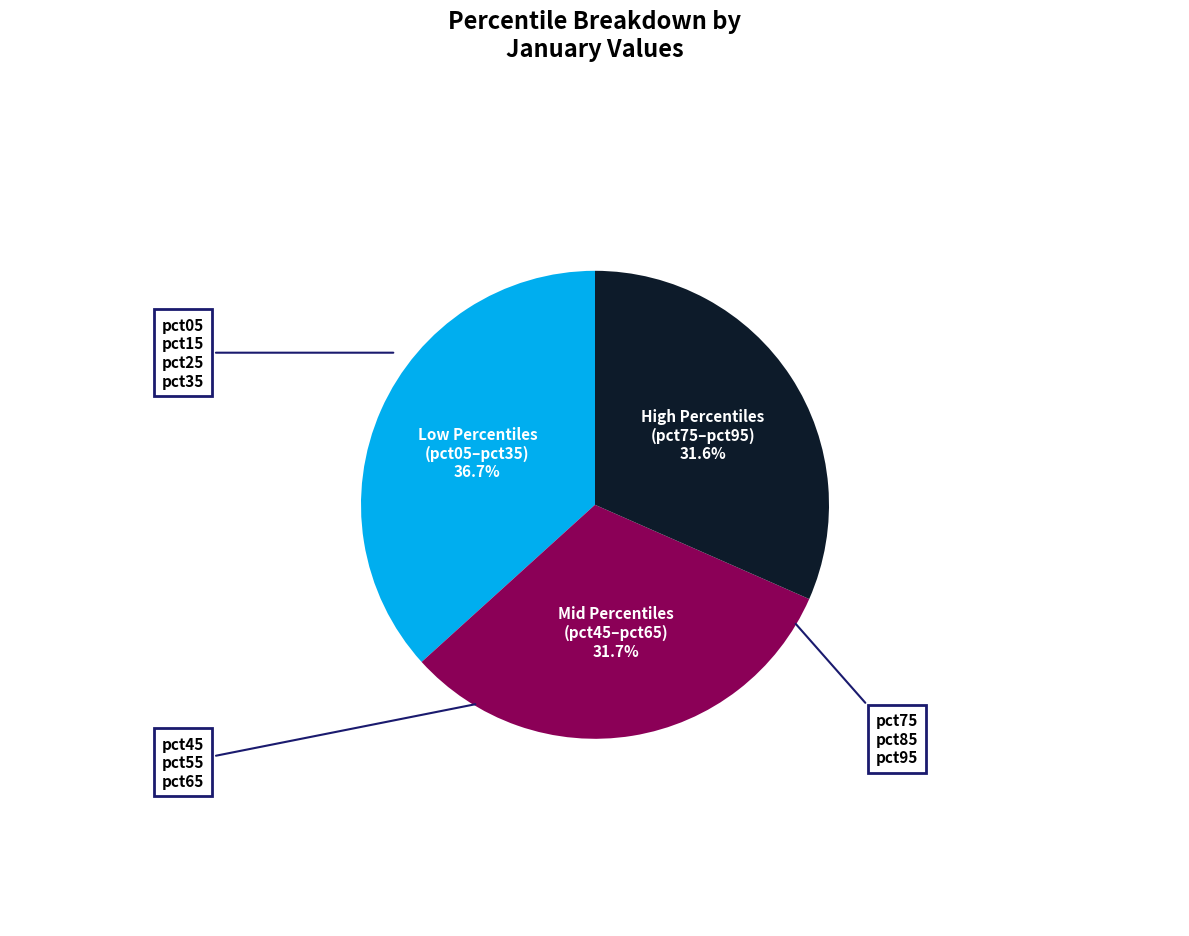

Is there a majority slice in this chart?

No